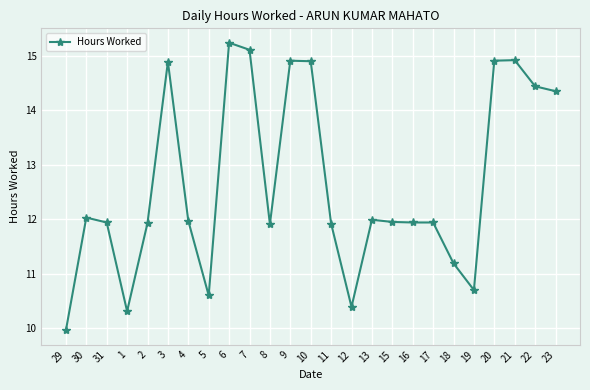

Is this an area chart (filled region under the line)?

No